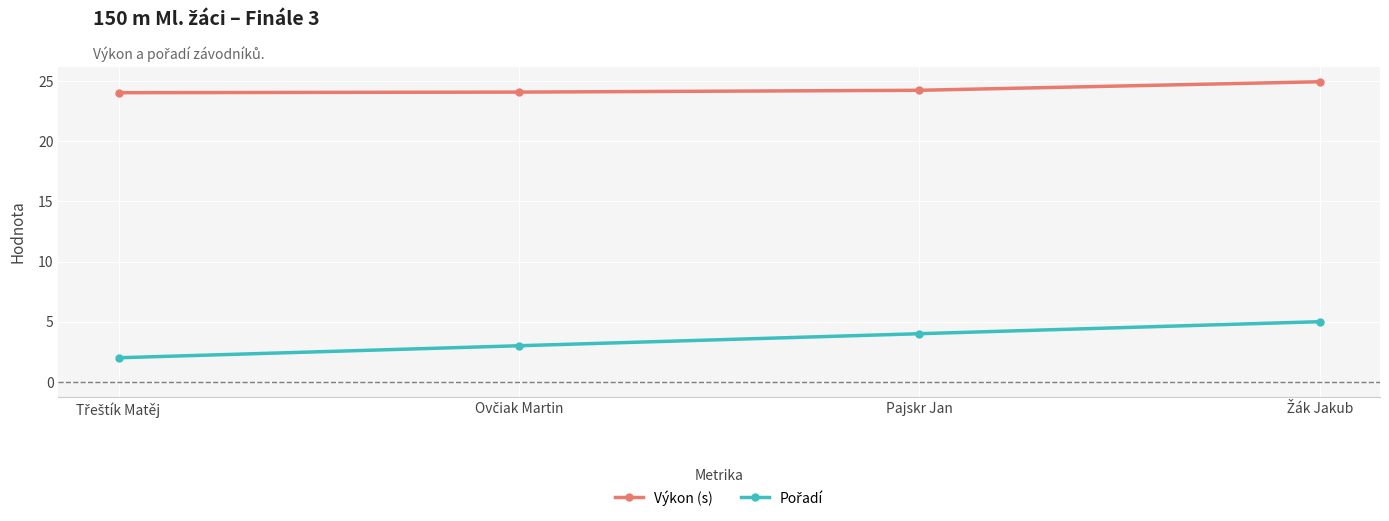

What is the spread (max minus min) of values at Pajskr Jan?

20.2